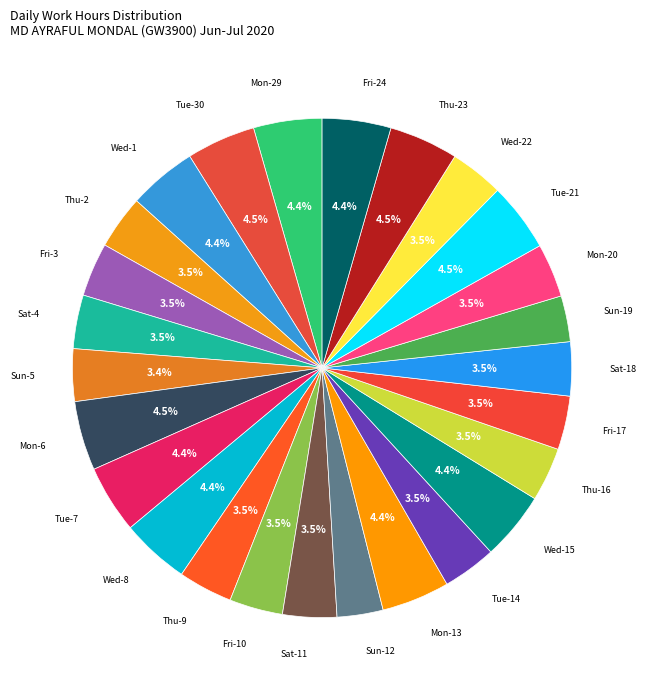

How many slices are in this pie chart?

26